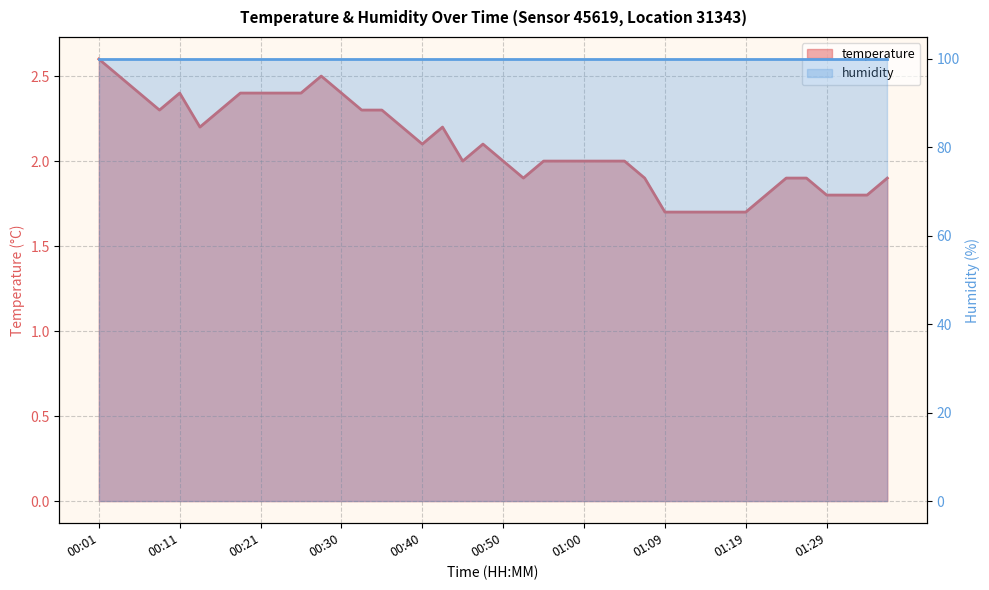

What is the difference between the second highest and second lowest values?

0.8